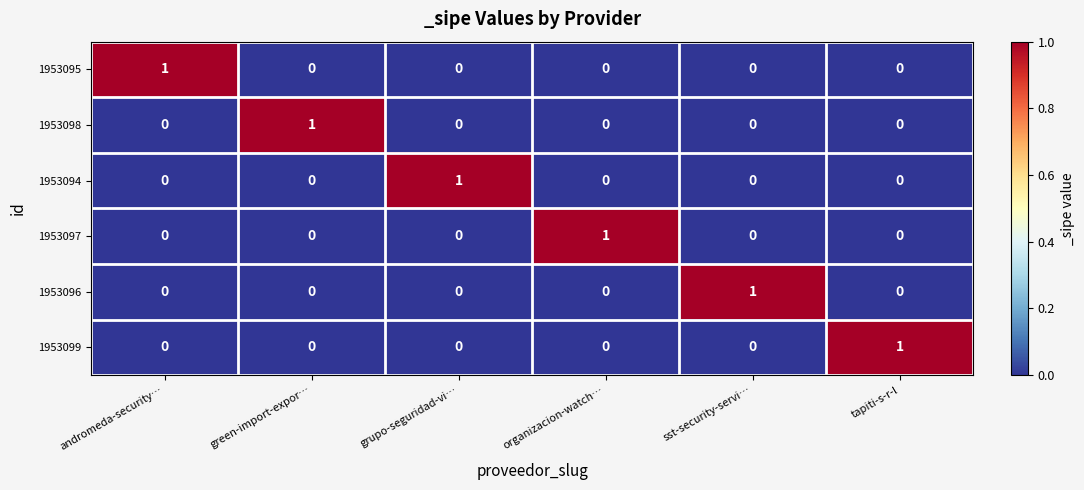

How many 1953098 values are between 0 and 1?

6